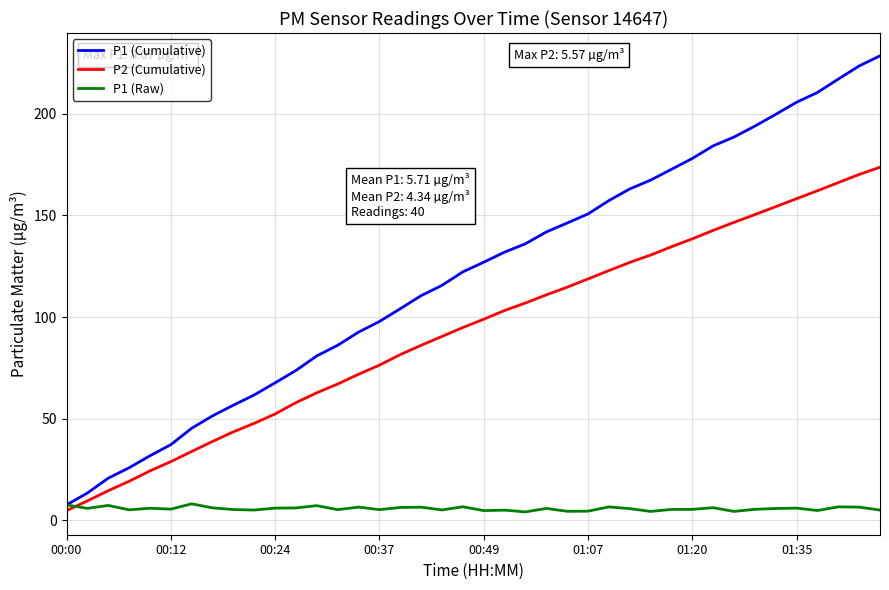

Which series has the largest total across all categories?

P1 (Cumulative)